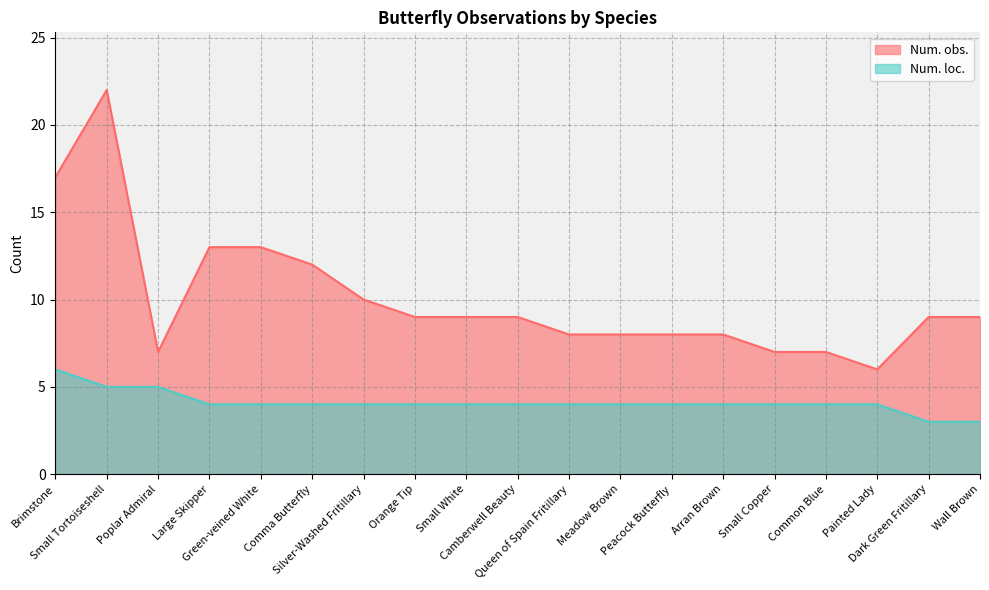

How many values in the Num. loc. series are below 4?

2